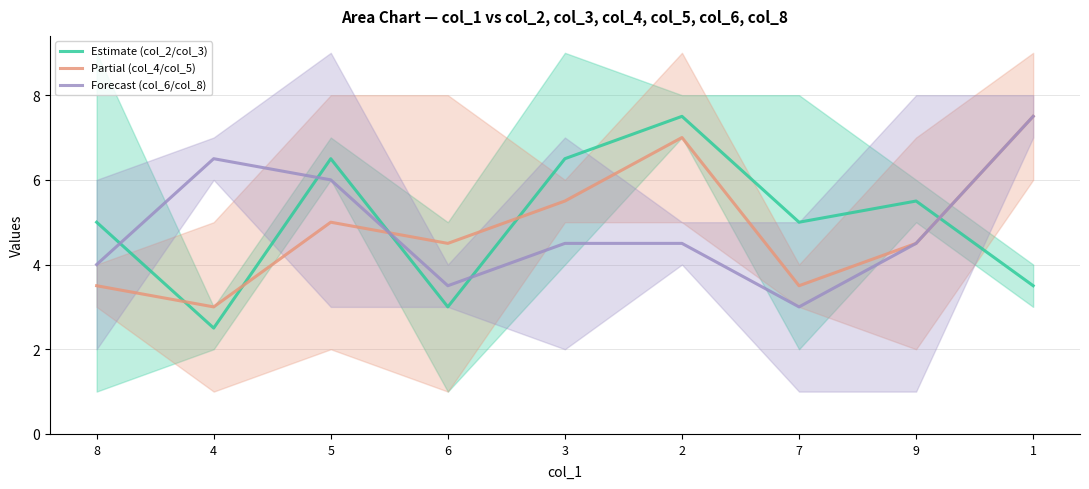

Which series has the widest spread of values?

Estimate (col_2/col_3)